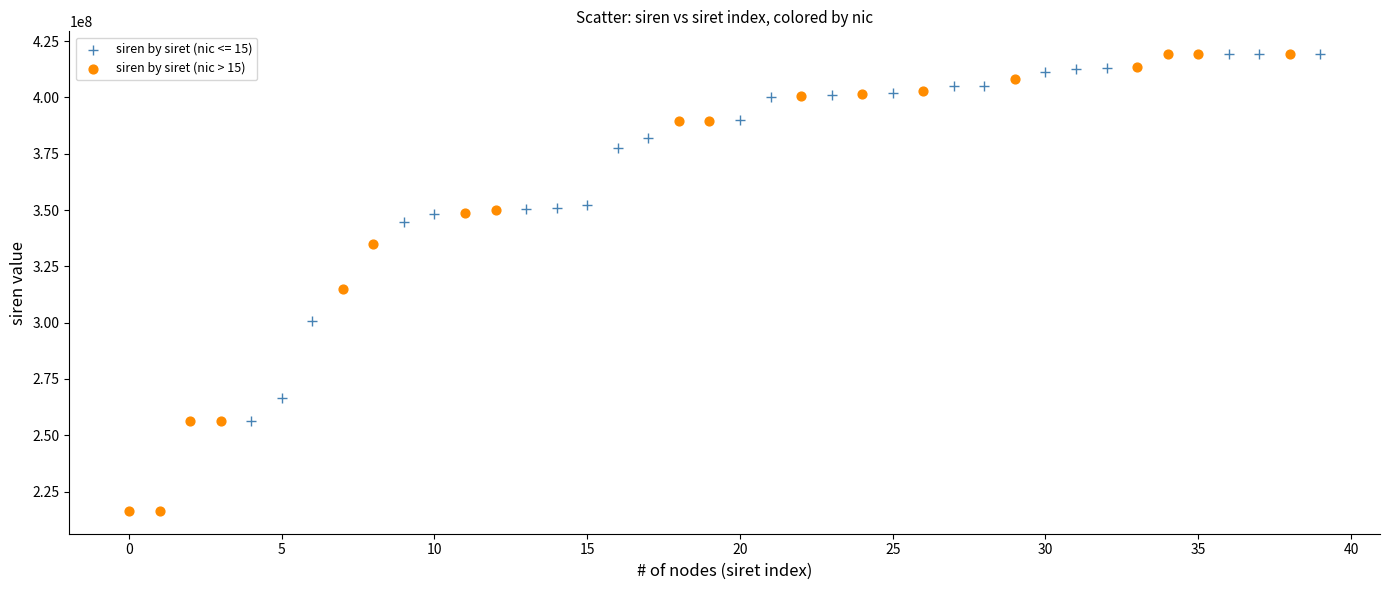

Which series contains the lowest Y value?

siren by siret (nic > 15)